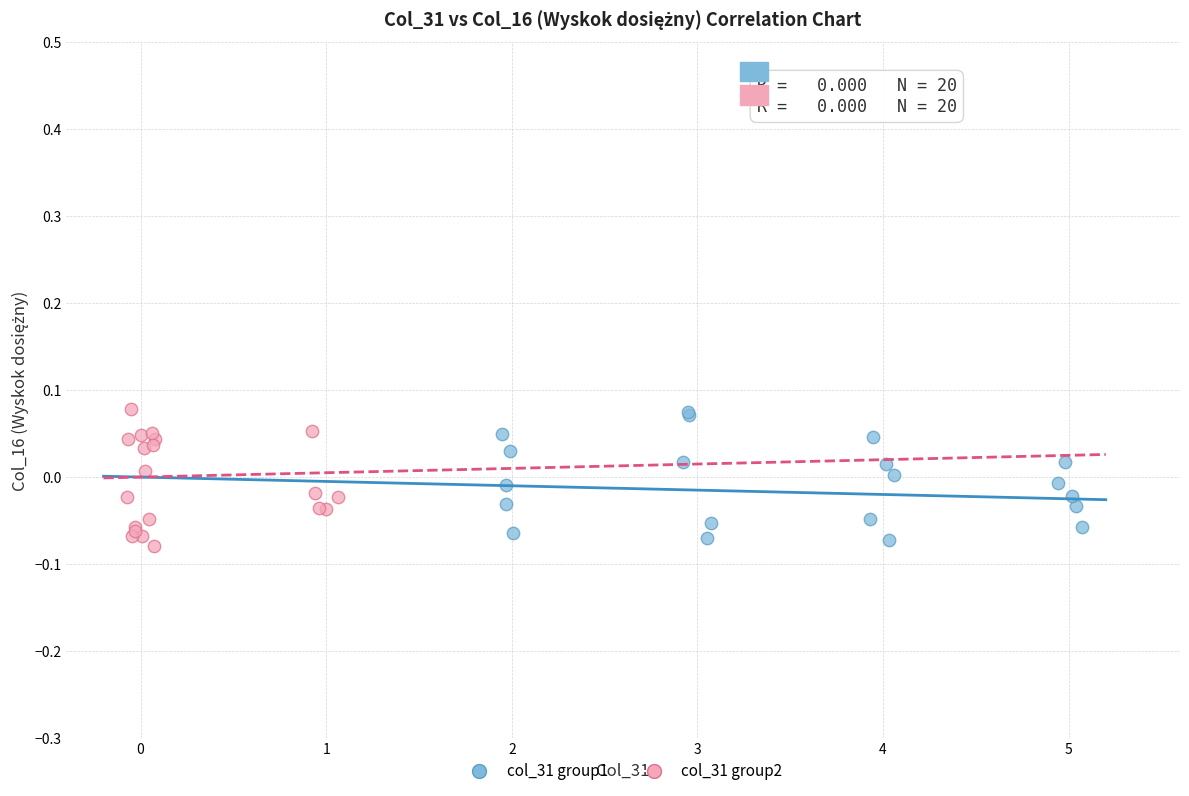

What are all the series names shown in the legend?

col_31 group1, col_31 group2